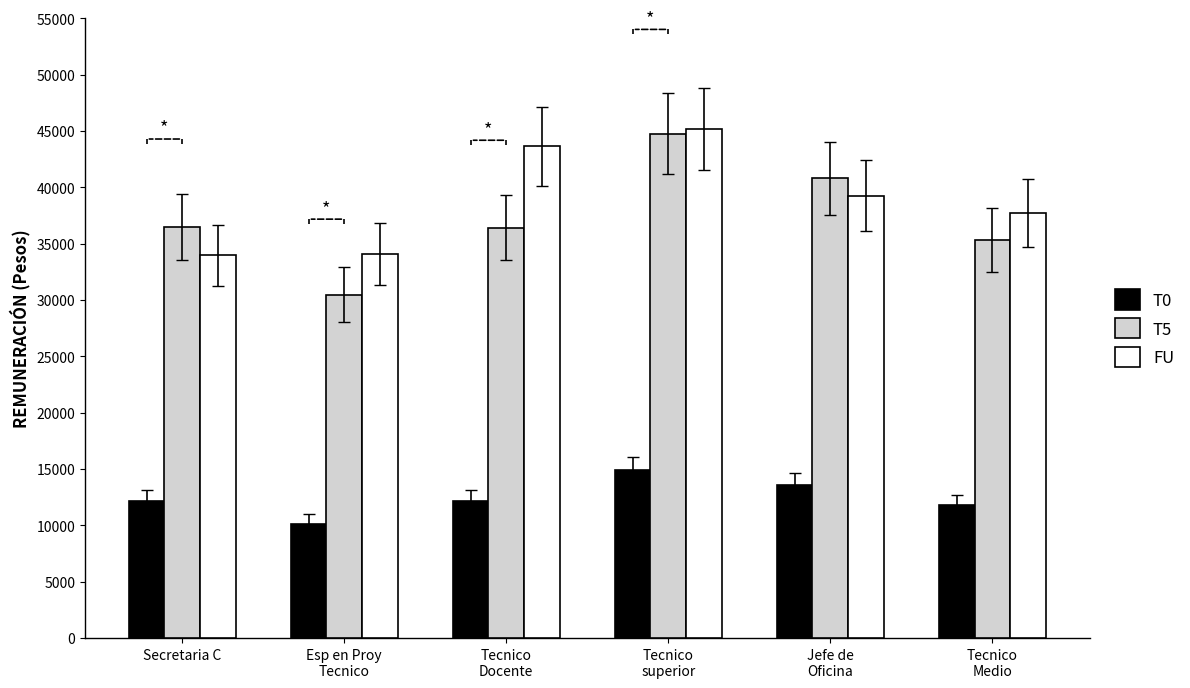

Which series changed the most between Secretaria C and Tecnico
superior?

FU